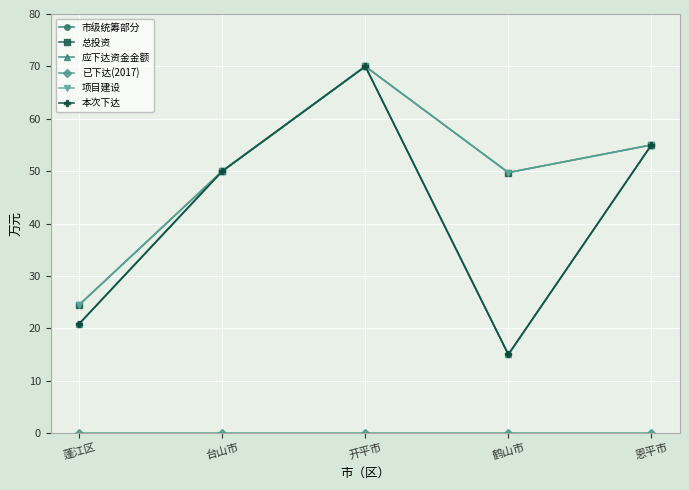

What is the label of the 4th point from the left?

鹤山市